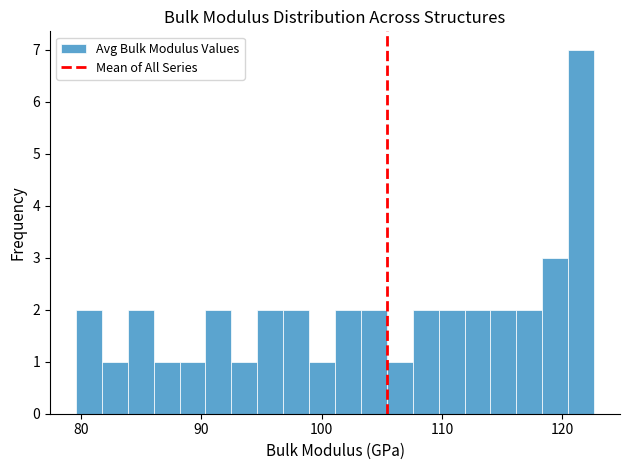

Around what value on the x-axis is the tallest bar? Give the approximate position of its centre, as read against the axis.

122